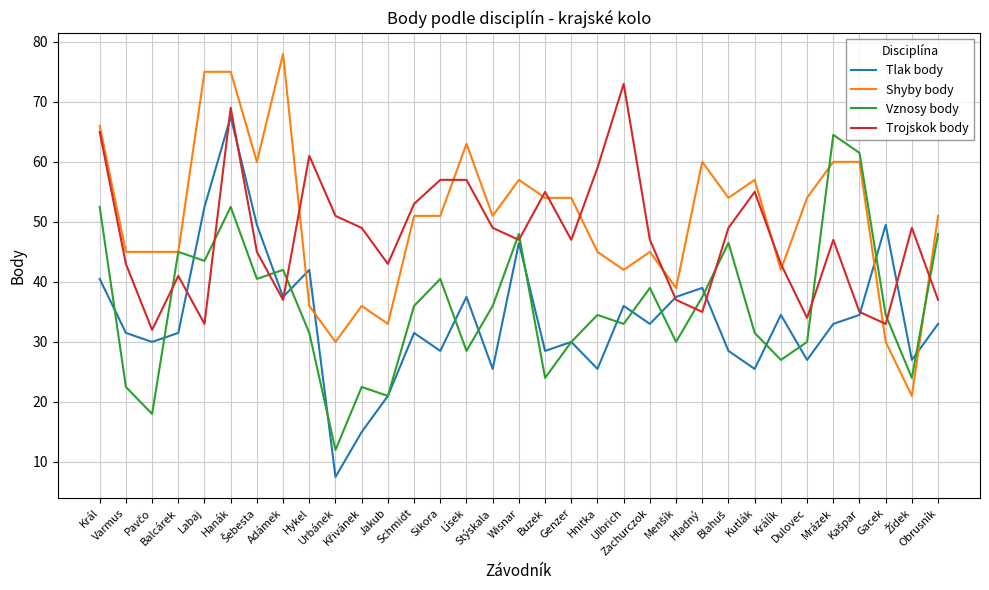

True or false: Vznosy body and Trojskok body intersect in this chart.

True